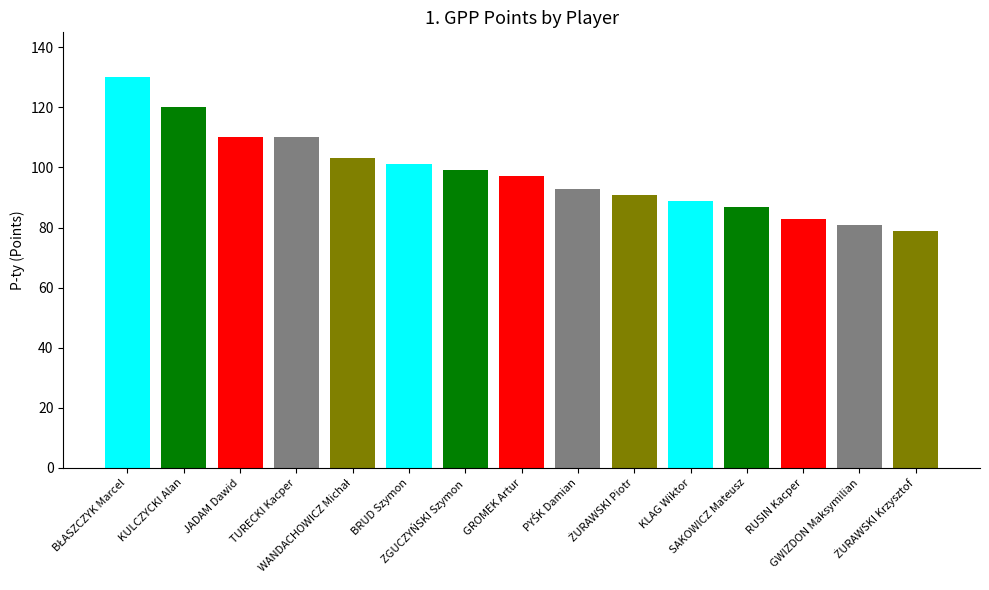

What is the value of the 3rd bar from the left?

110